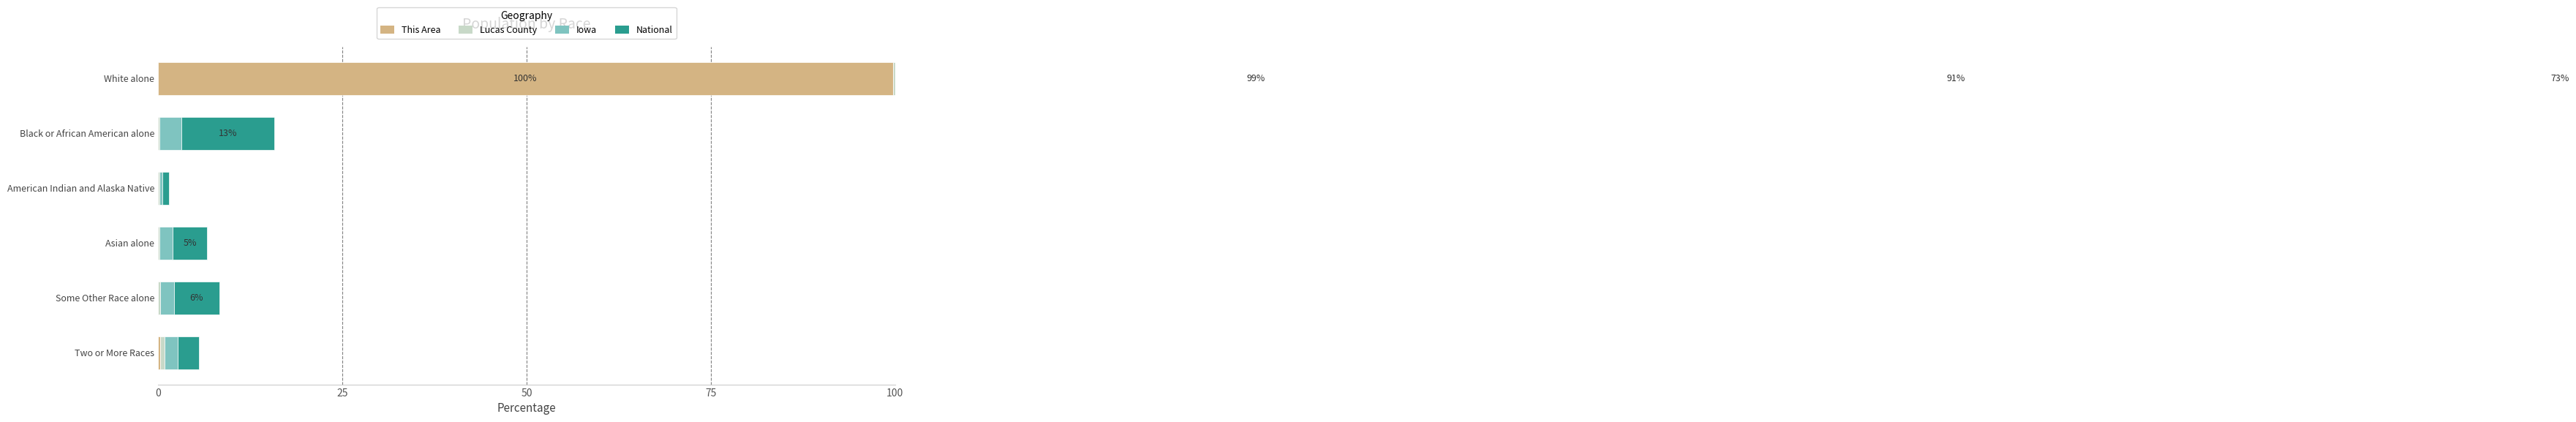

The Lucas County series shows 98.6 at White alone. True or false?

True